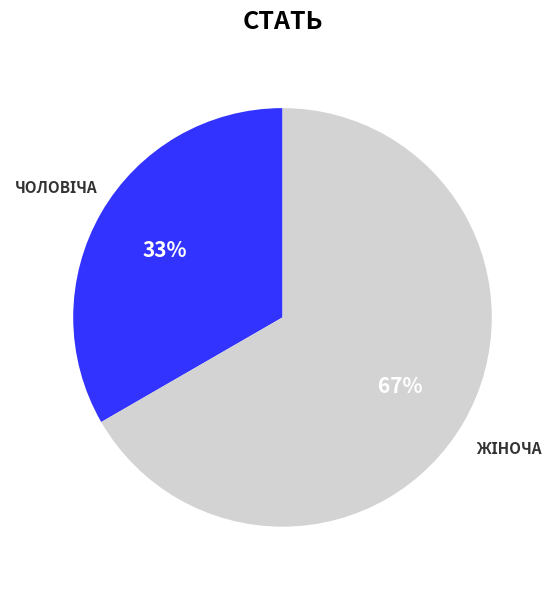

Is there a majority slice in this chart?

Yes